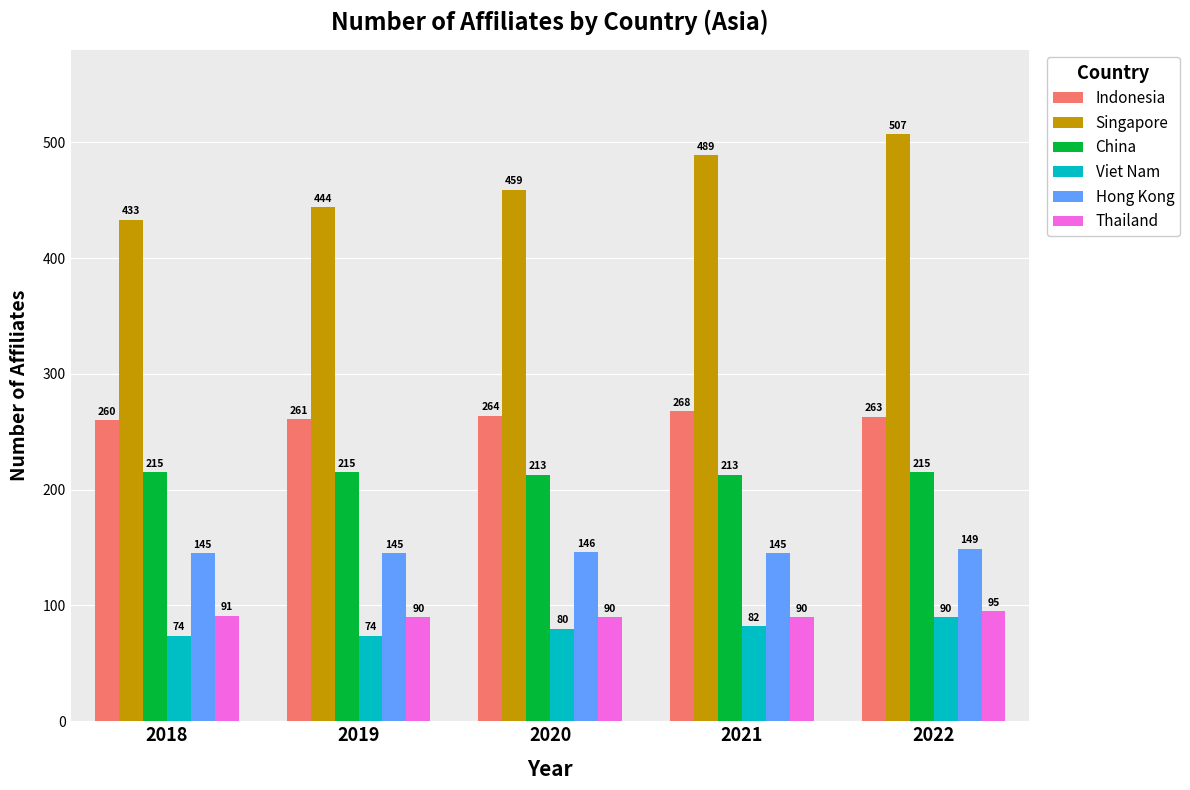

The value of Indonesia at 2022 is 56. True or false?

False